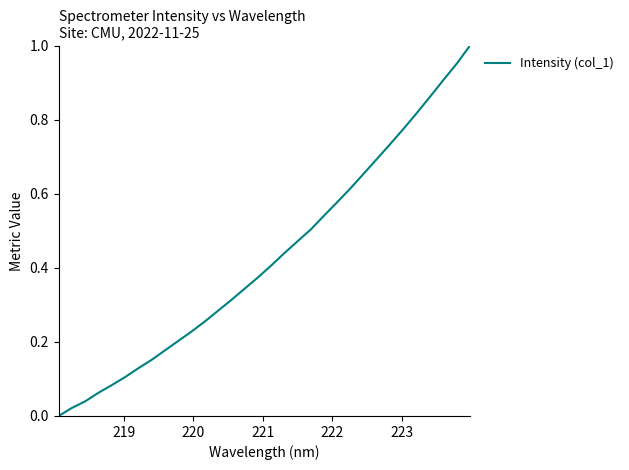

Does the chart have visible grid lines?

No